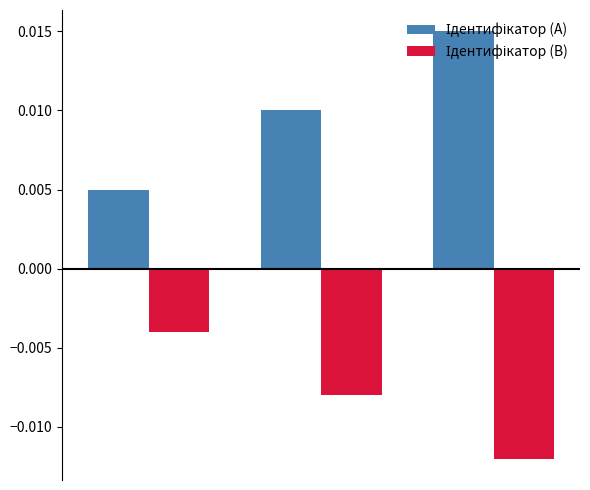

At how many categories does at least one series exceed 0?

3